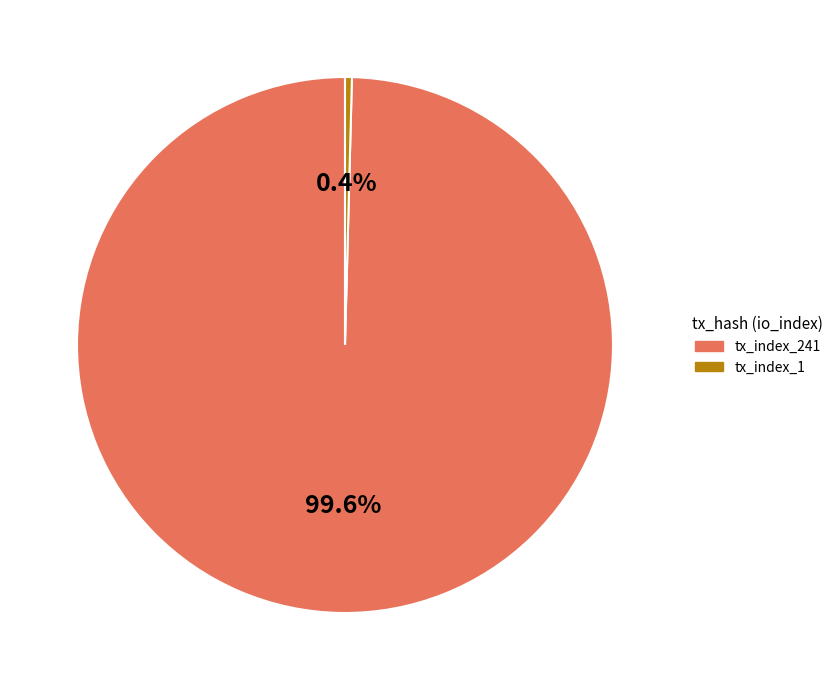

To the nearest percent, what is the combined percentage of tx_index_241 and tx_index_1?

100%